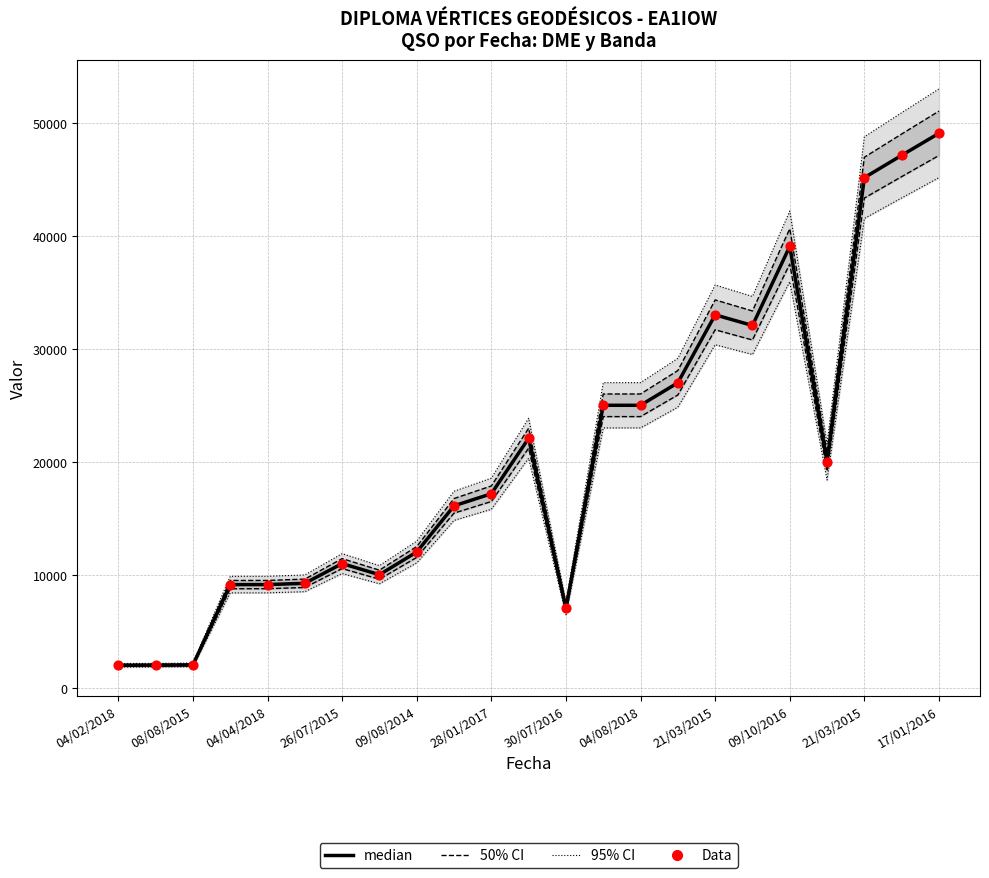

Which series has the widest spread of Y values?

median